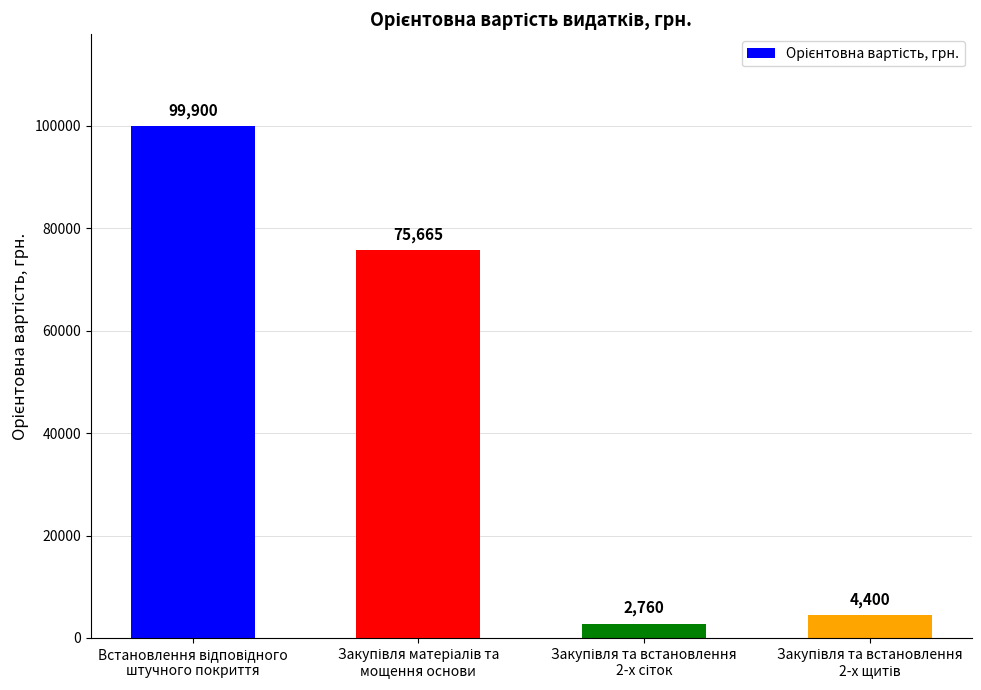

Reading right to left, what are all the values shown in this chart?

4400	2760	75665	99900